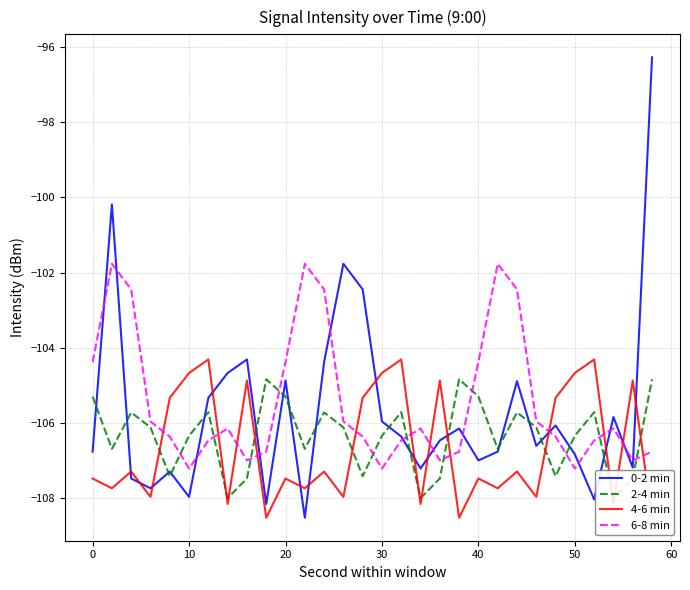

What is the maximum value for 0-2 min?

-96.3